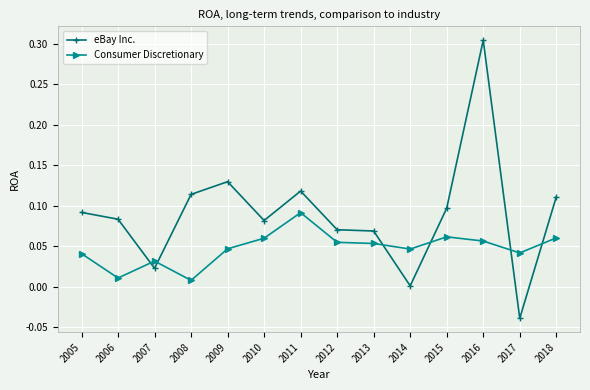

Which series ends up on top after the final intersection of Consumer Discretionary and eBay Inc.?

eBay Inc.